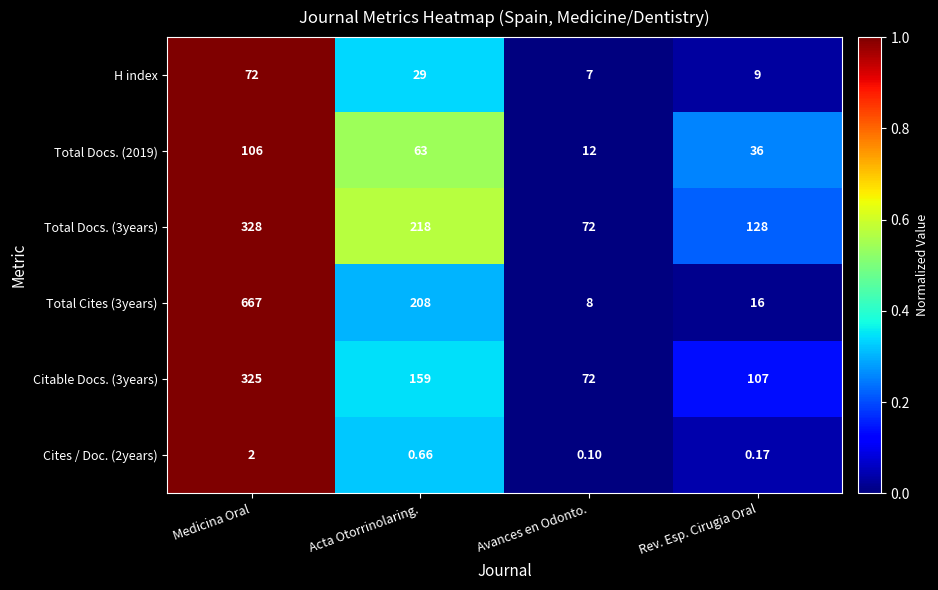

Which category has the lowest value across all series?

Avances en Odonto.